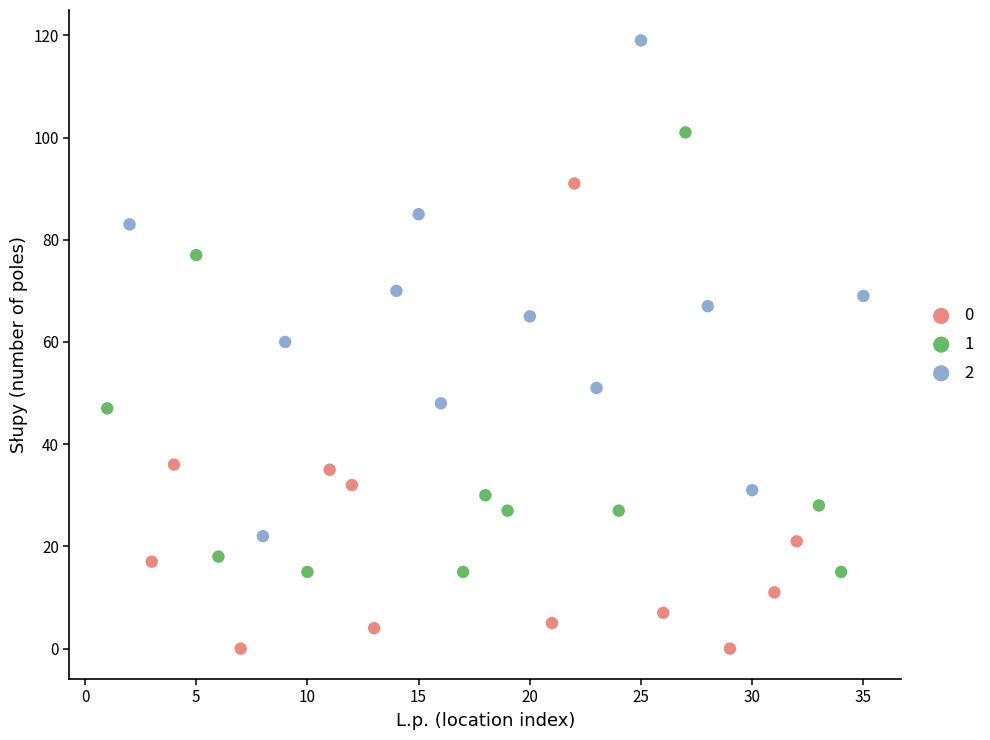

Which series contains the lowest Y value?

0